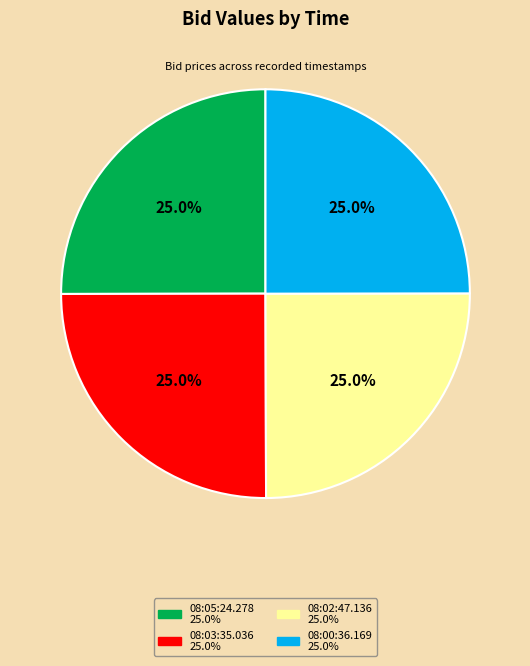

What is the ratio of the value at 08:00:36.169 to the value at 08:02:47.136?

1.0